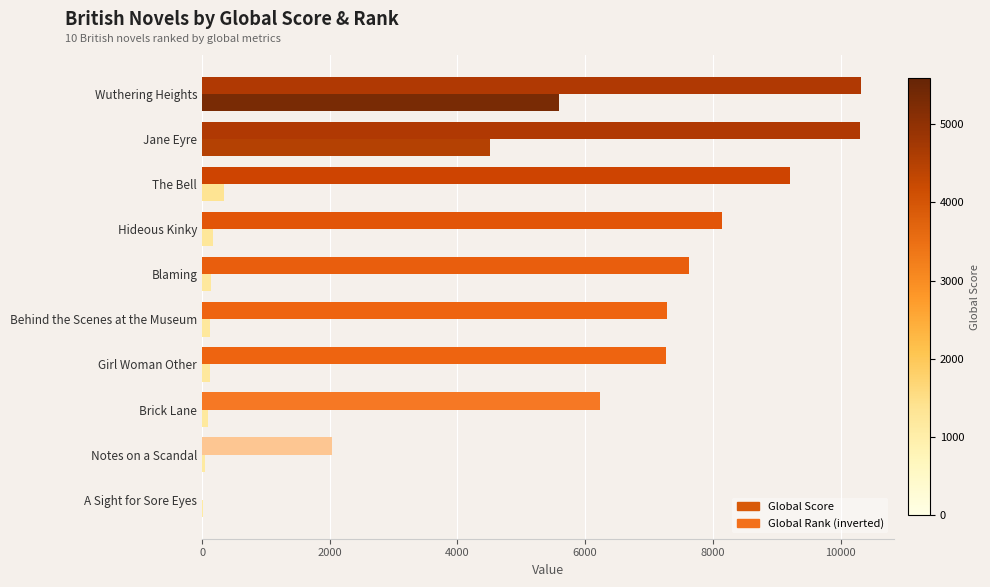

What is the sum of all Global Rank (inverted) values?

68420